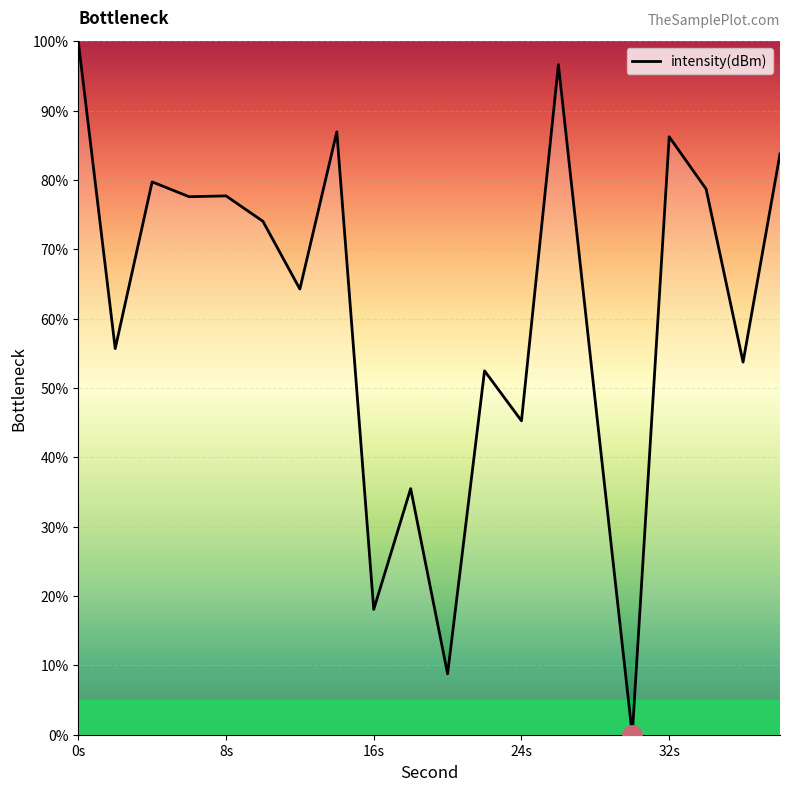

How many lines are shown in the chart?

1